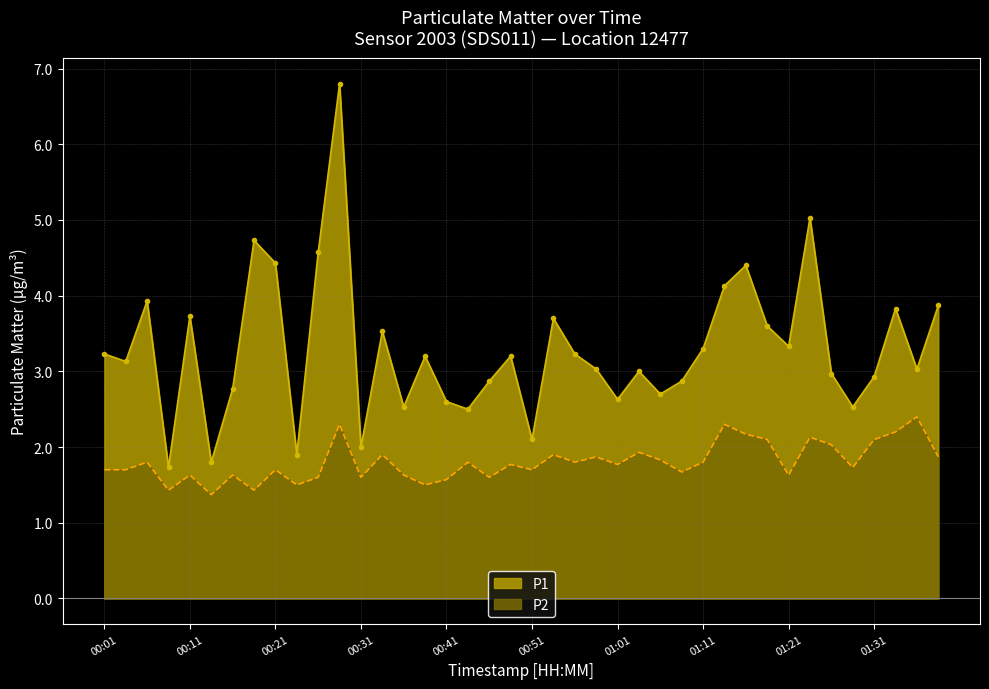

Where does the P1 series first go above 3?

00:01